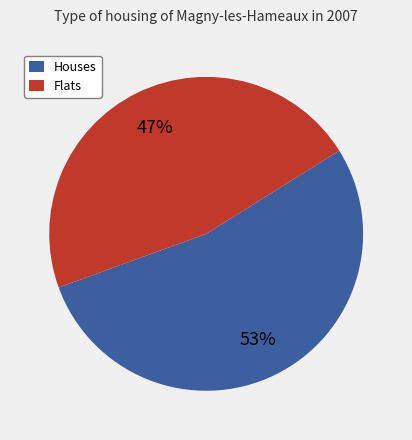

Is it true that Flats is 33% of the pie?

False